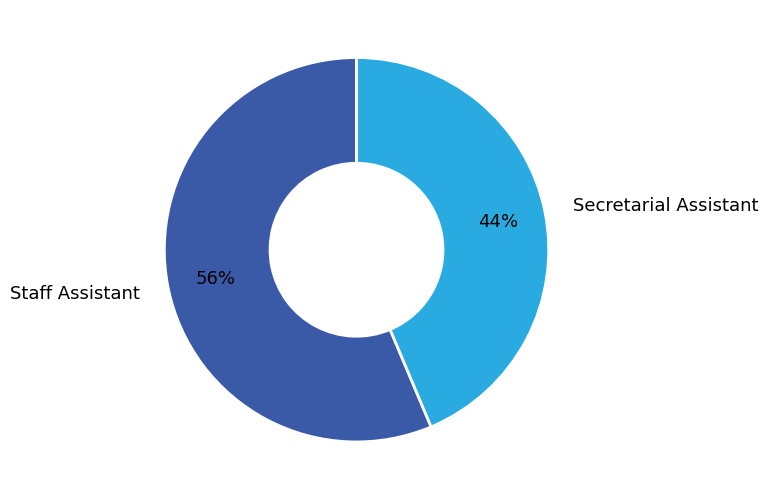

The Staff Assistant slice represents 48% of the pie. True or false?

False